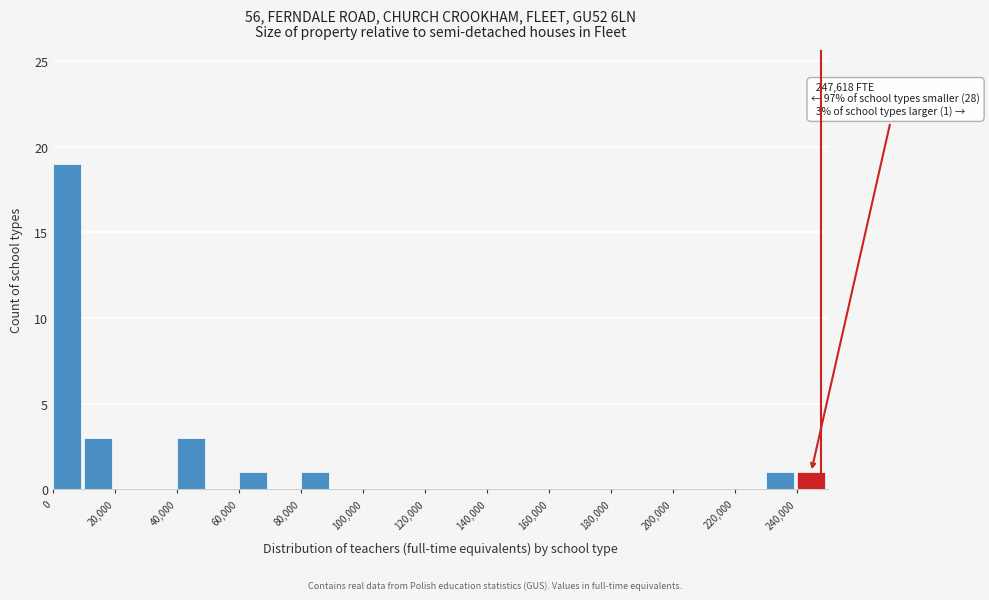

Which range on the x-axis has the tallest bar?

0 to 10000